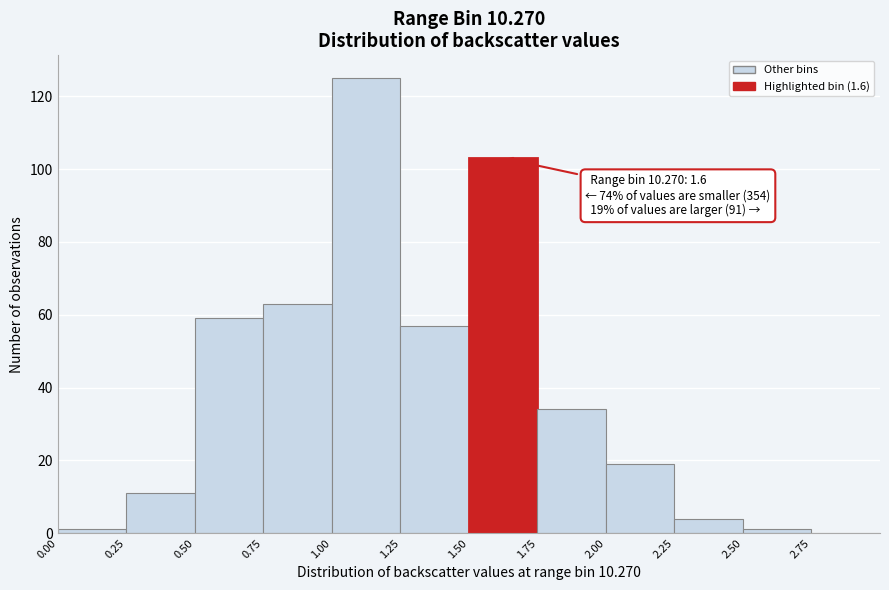

Over which range of the x-axis is the bar tallest?

1.00 to 1.25